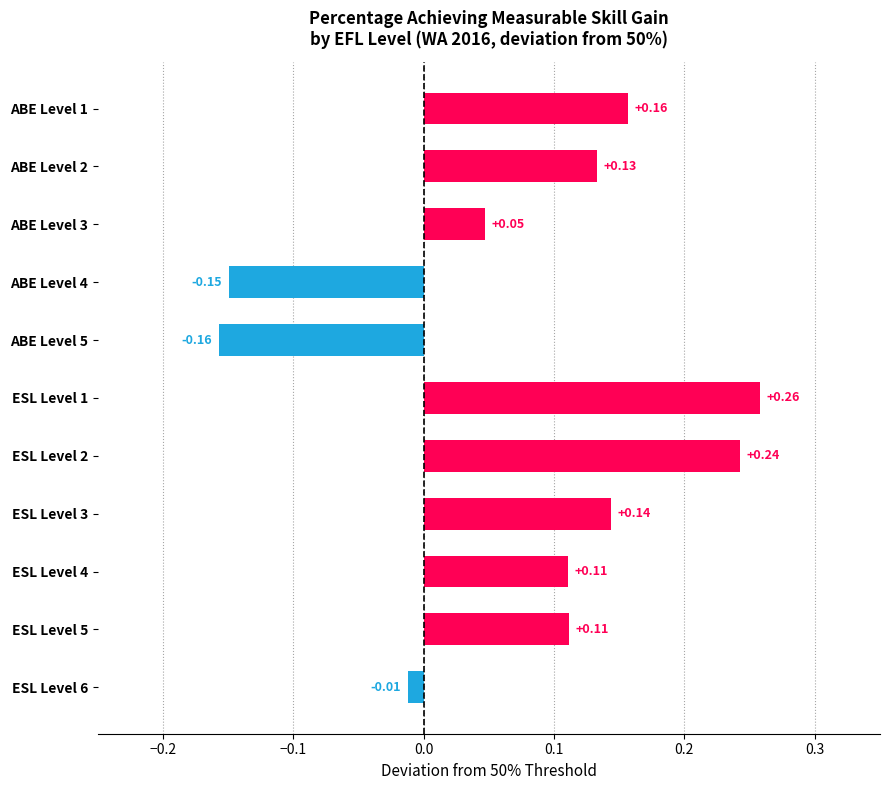

Count the number of categories in the chart.

11